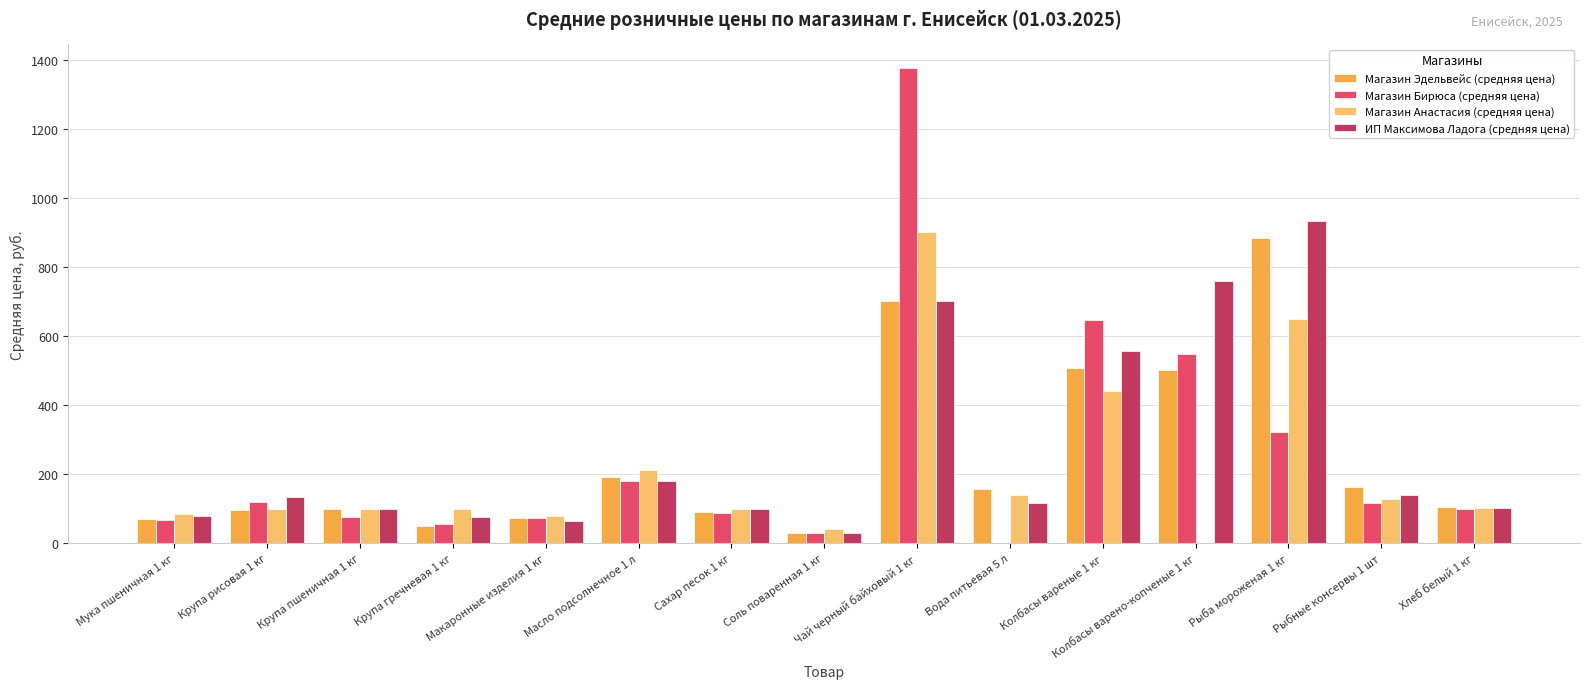

Is it true that Магазин Анастасия (средняя цена) equals 187.8 at Колбасы вареные 1 кг?

False